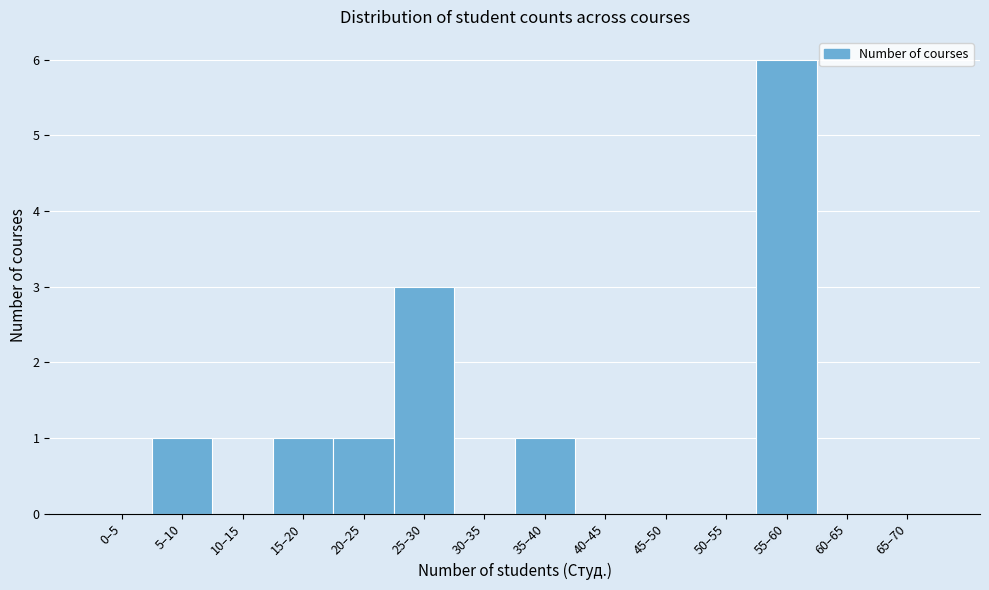

Reading left to right, extract all data points from this chart.

0–5=0	5–10=1	10–15=0	15–20=1	20–25=1	25–30=3	30–35=0	35–40=1	40–45=0	45–50=0	50–55=0	55–60=6	60–65=0	65–70=0